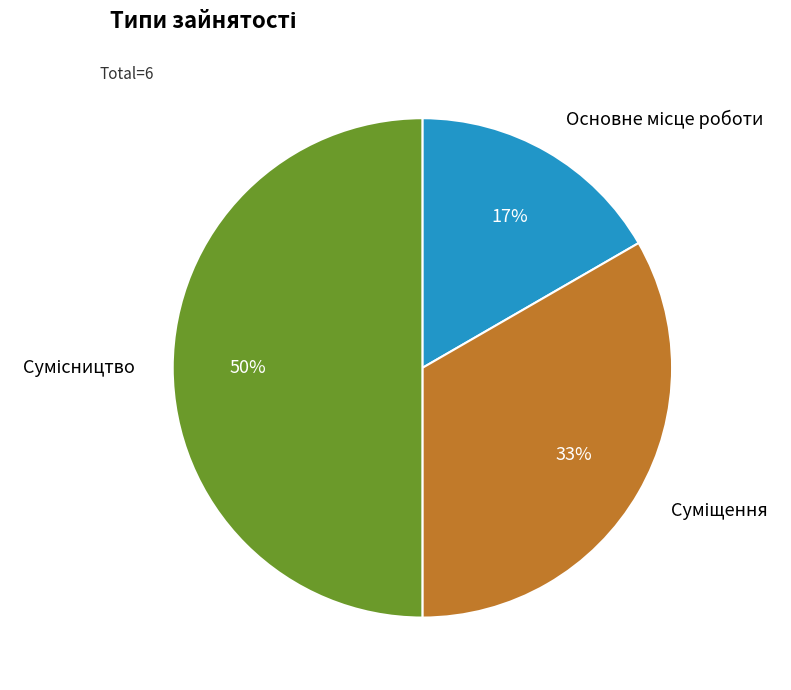

To the nearest percent, what is the difference between the largest and smallest slice percentages?

33%